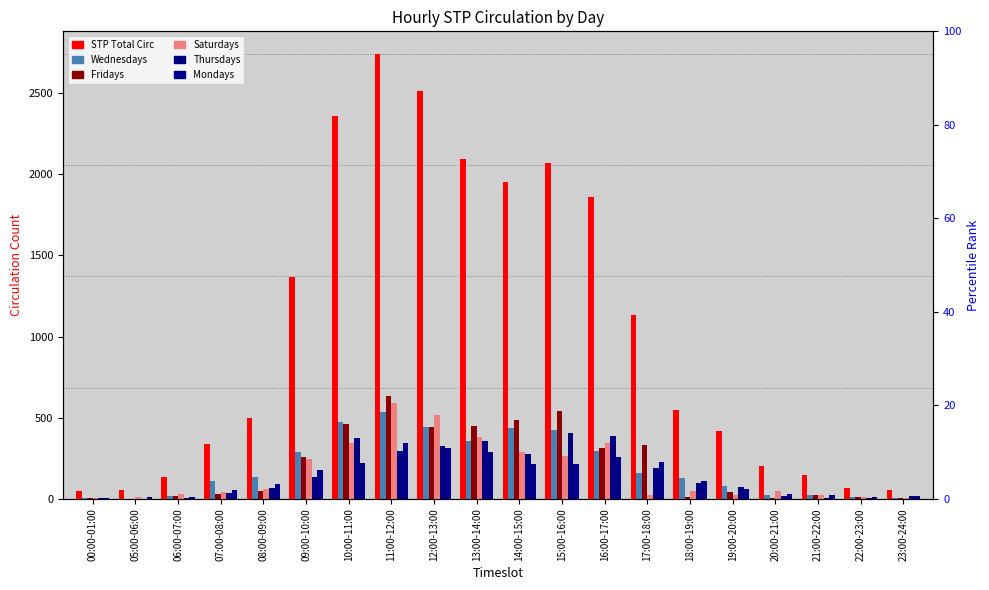

Where does the Wednesdays series first go above 136?

09:00-10:00